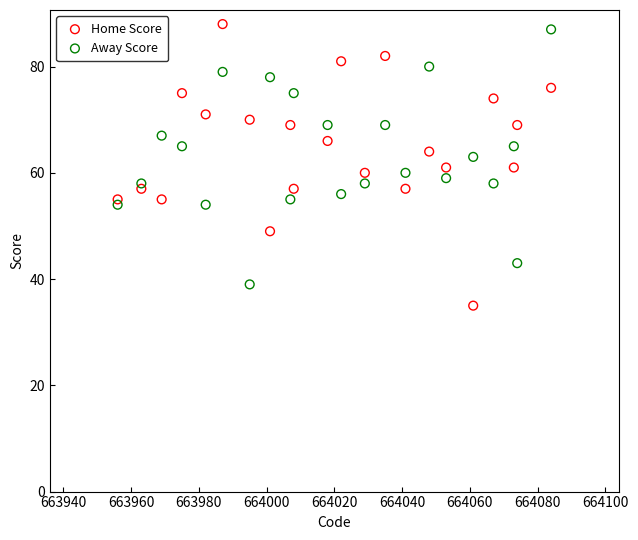

Which series has the largest Y range (max minus min)?

Home Score